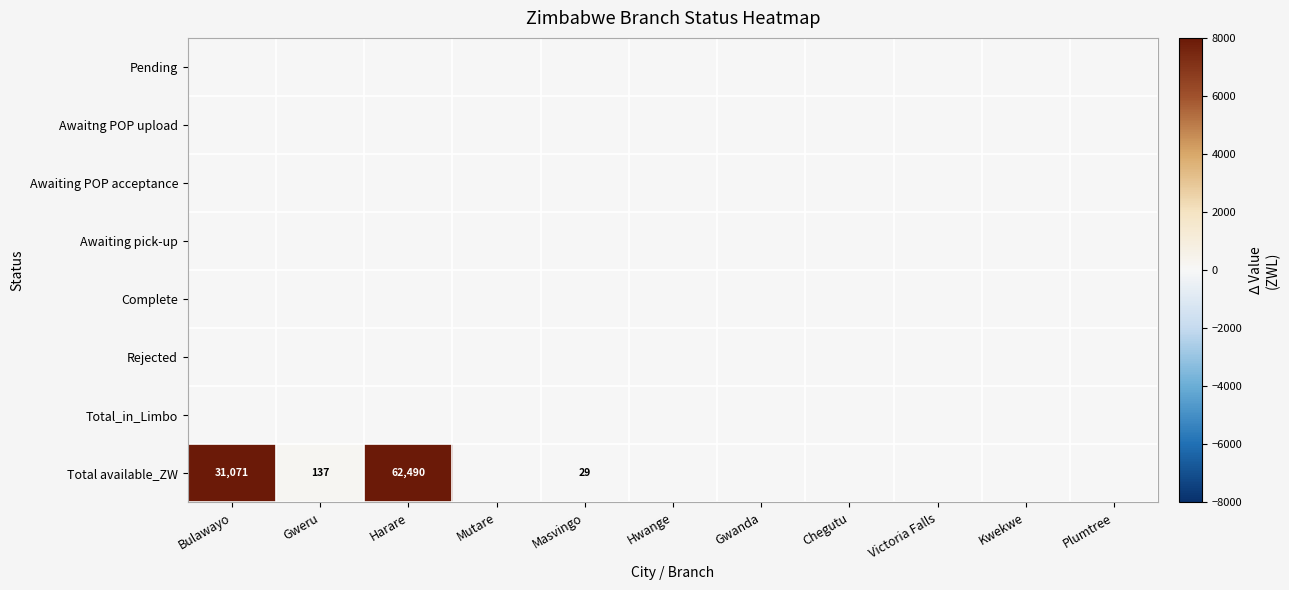

What is the difference between the Total available_ZW values at Masvingo and Hwange?

28.9